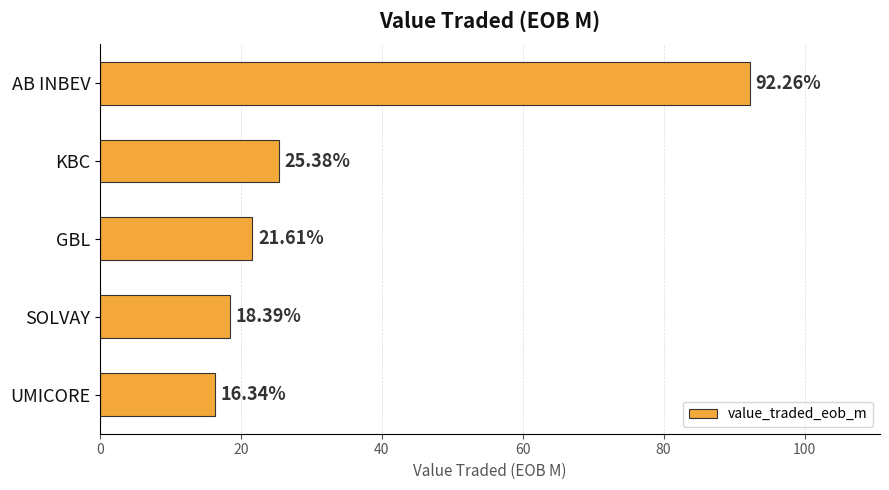

Between AB INBEV and KBC, which is larger?

AB INBEV